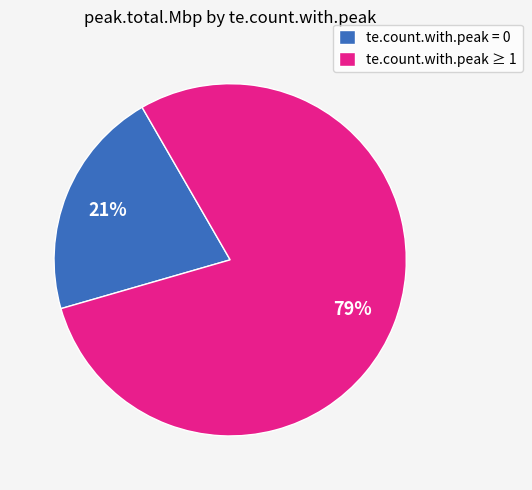

To the nearest percent, what is the average slice percentage?

50%